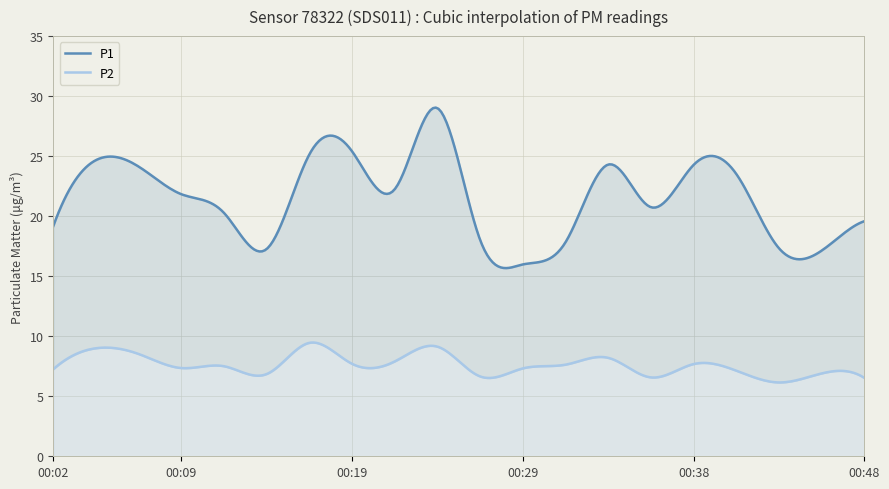

What is the approximate value of P1 at 00:41?

23.5